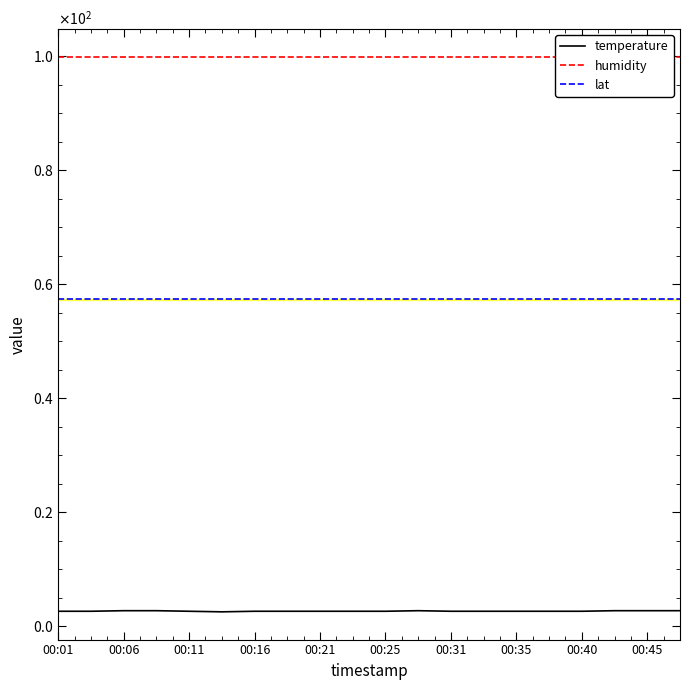

Rank the series by their average value, from lowest to highest.

temperature, lat, humidity